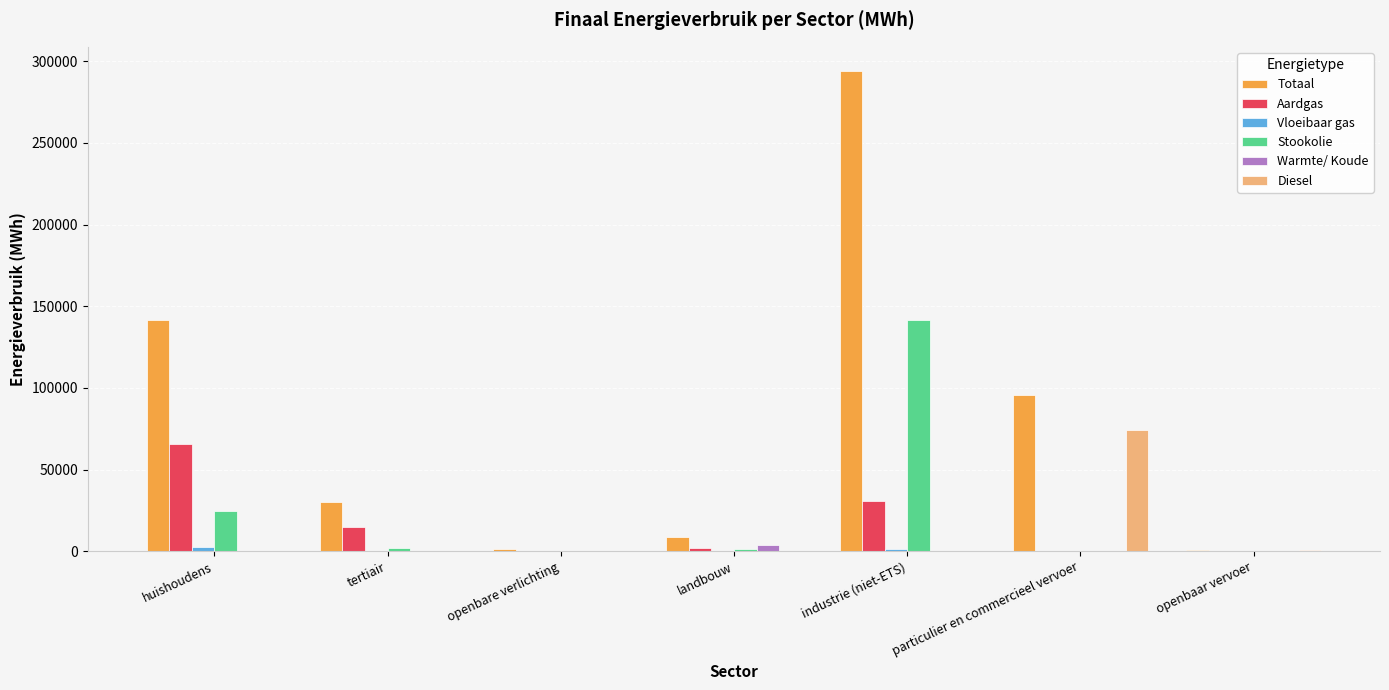

Between tertiair and particulier en commercieel vervoer, which series saw the biggest shift?

Diesel